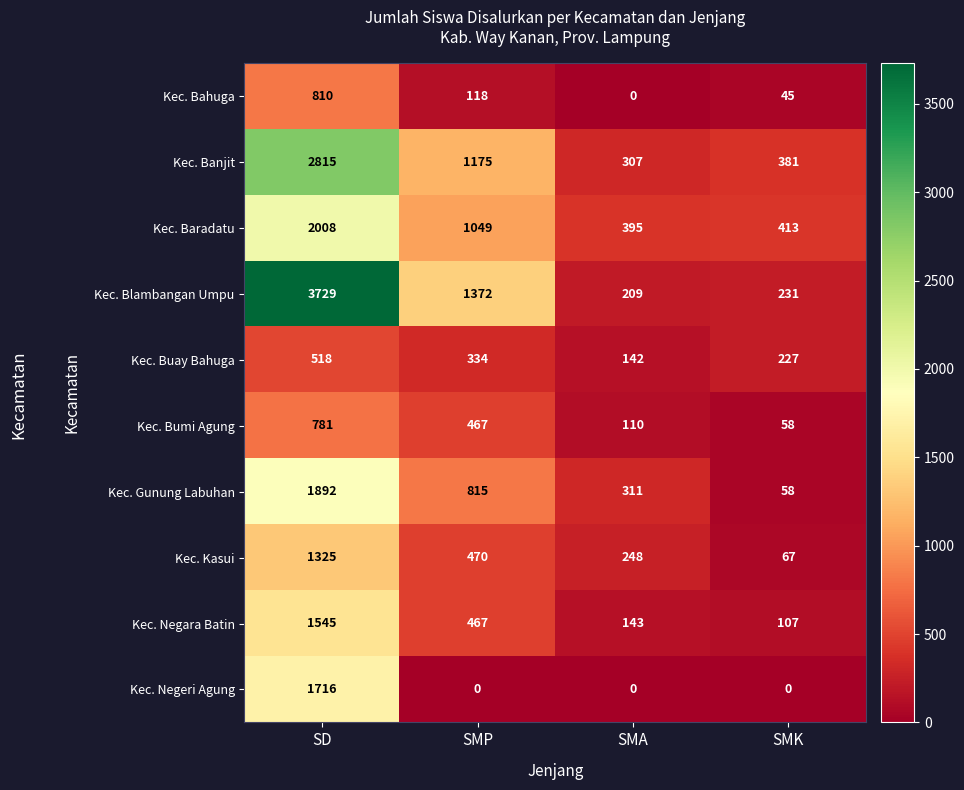

Which series has the widest spread of values?

Kec. Blambangan Umpu